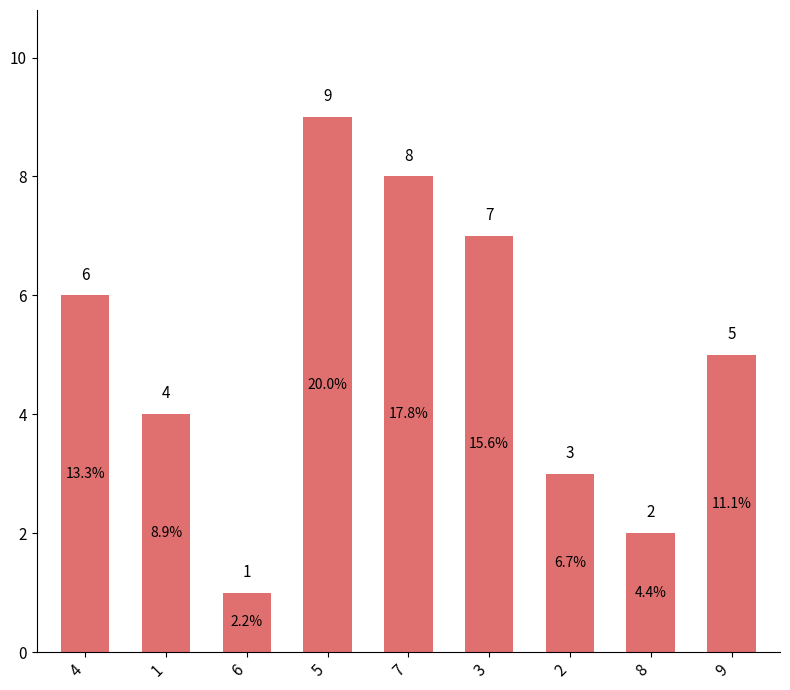

Where does the data first go above 5?

4